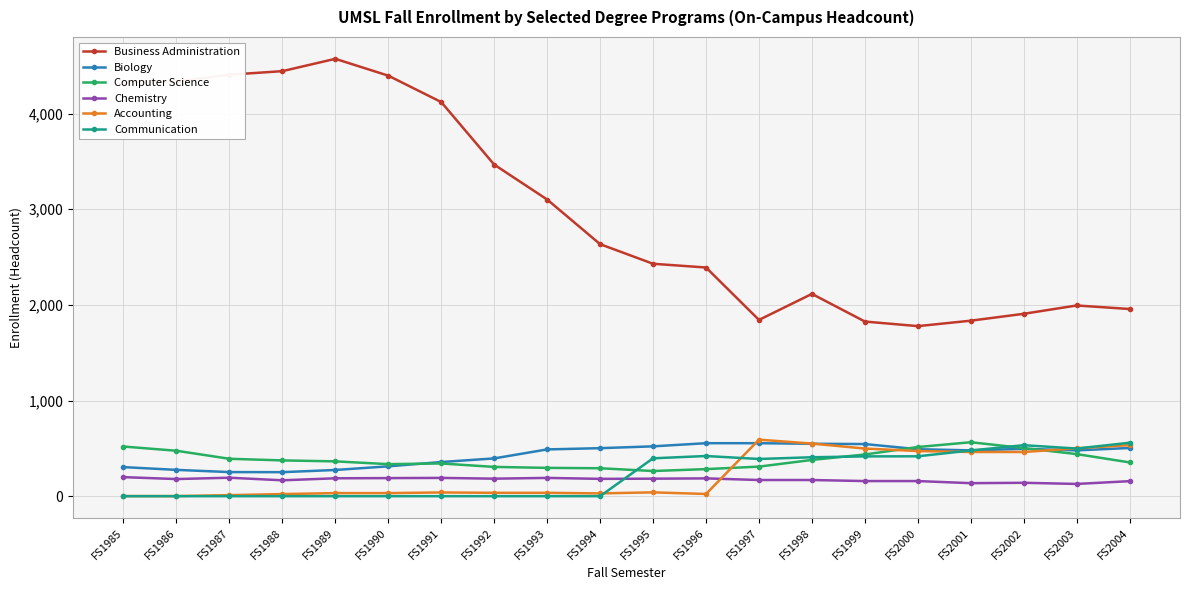

The value of Communication at FS2001 is 478. True or false?

True